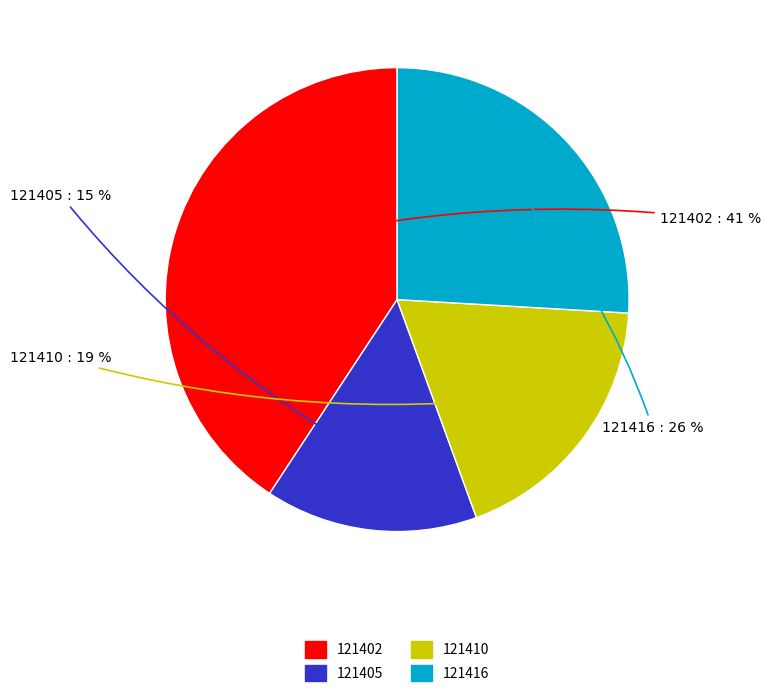

Do 121410 and 121416 together represent more than half of the pie?

No